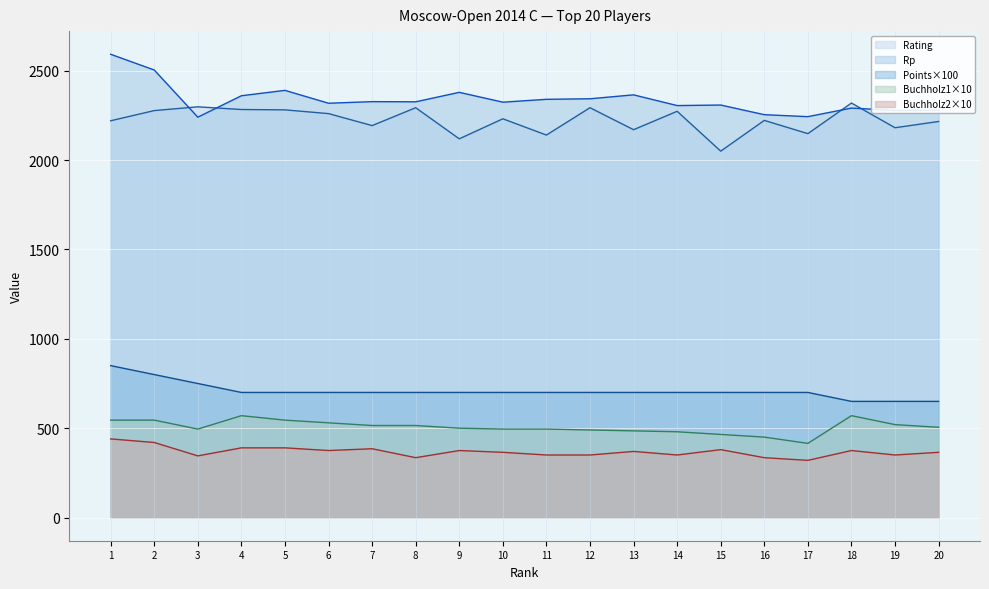

What is the highest value of the Rating series?

2319